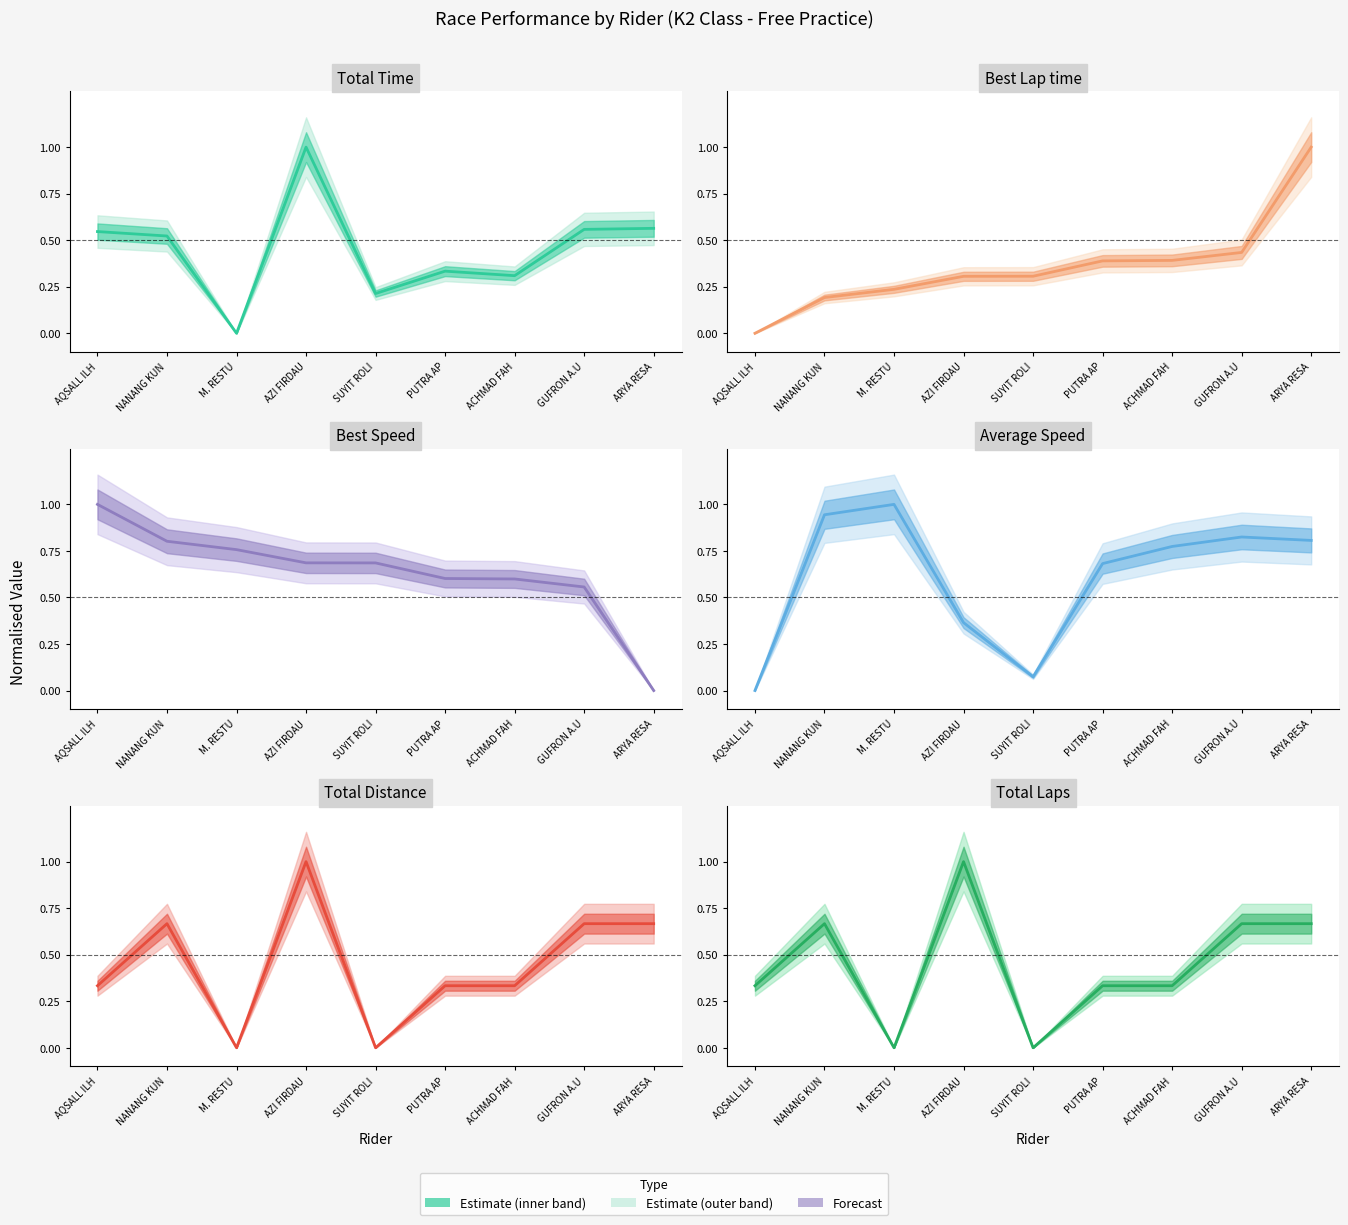

Reading left to right, extract all data points from this chart.

Total Time: 0.5	0.5	0.0	1.0	0.2	0.3	0.3	0.6	0.6
Best Lap time: 0.0	0.2	0.2	0.3	0.3	0.4	0.4	0.4	1.0
Best Speed: 1.0	0.8	0.8	0.7	0.7	0.6	0.6	0.6	0.0
Average Speed: 0.0	0.9	1.0	0.4	0.1	0.7	0.8	0.8	0.8
Total Distance: 0.3	0.7	0.0	1.0	0.0	0.3	0.3	0.7	0.7
Total Laps: 0.3	0.7	0.0	1.0	0.0	0.3	0.3	0.7	0.7